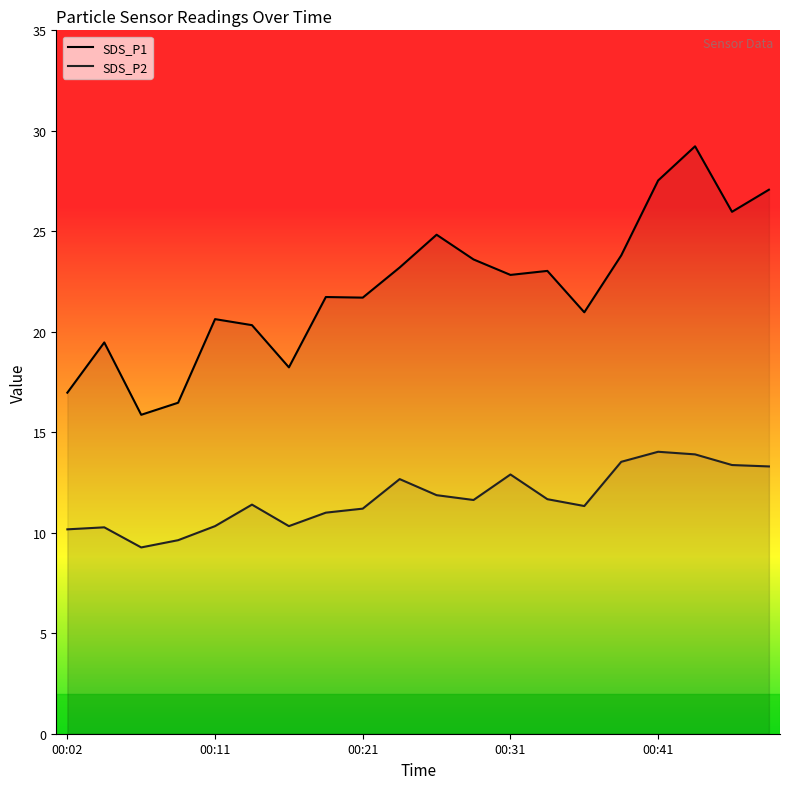

Is this an area chart (filled region under the line)?

No